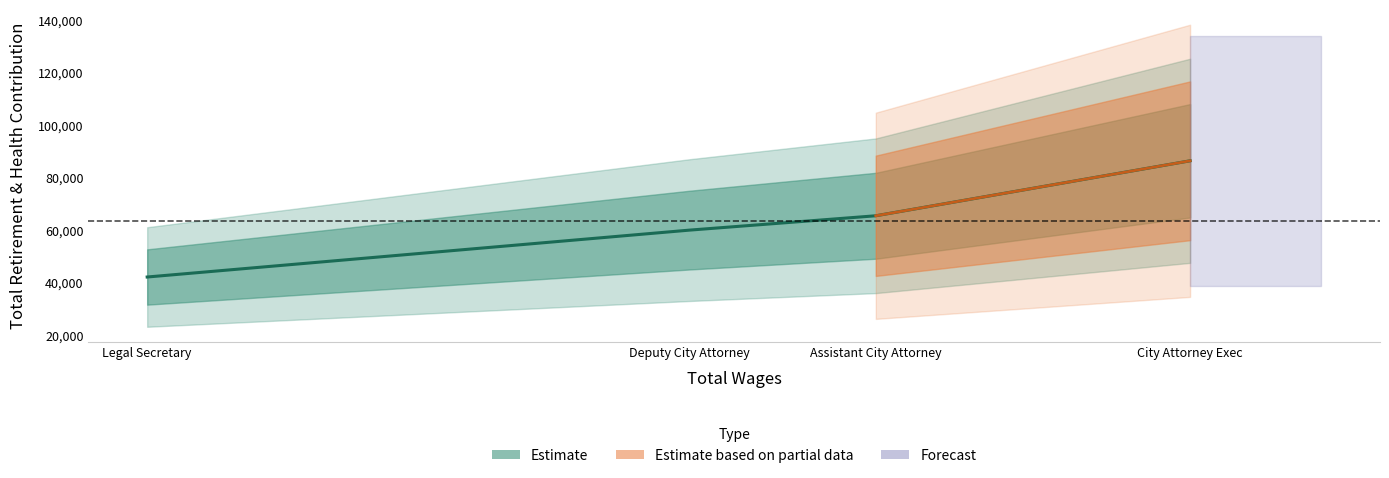

What is the difference between the maximum and minimum values?

44272